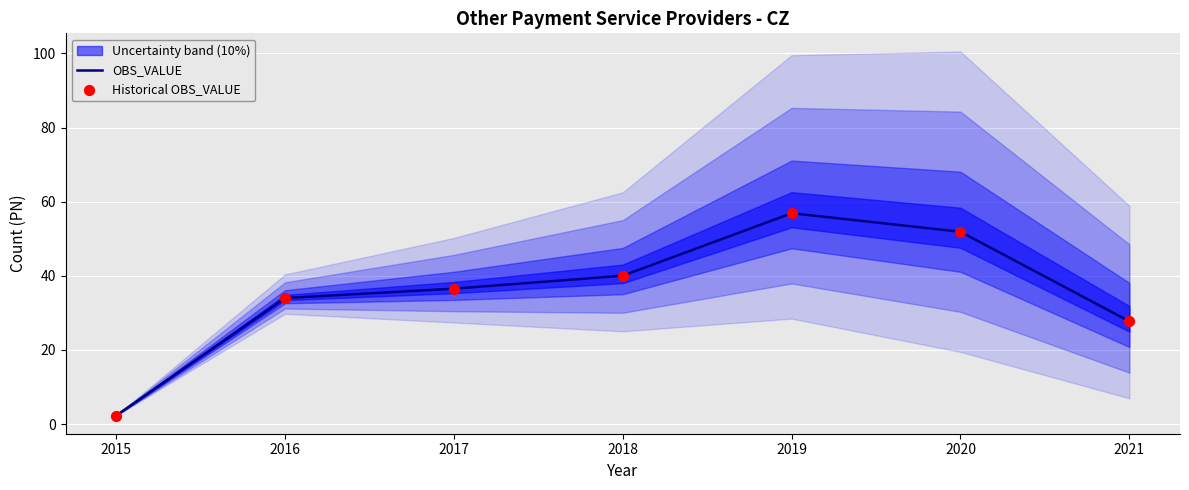

Is the value of OBS_VALUE at 2019 greater than the value of Historical OBS_VALUE at 2017?

Yes